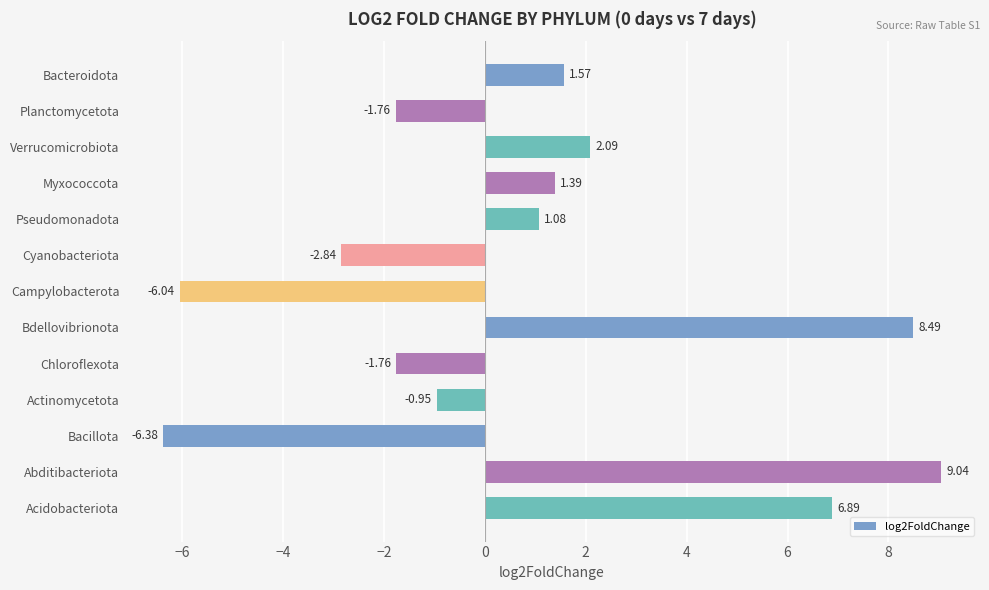

What is the average value?

0.8